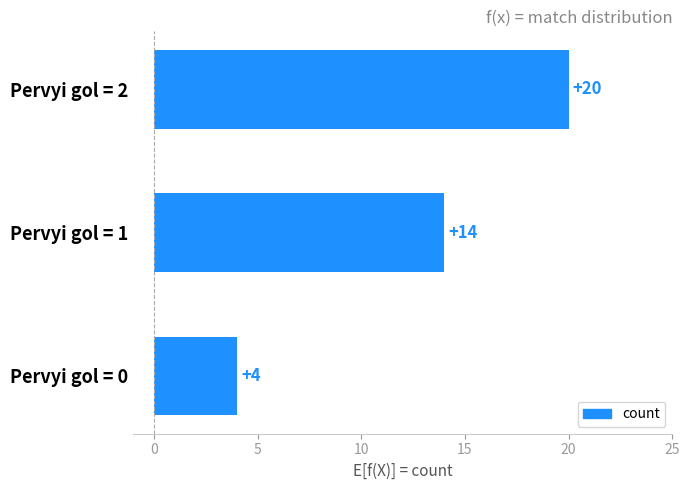

What is the sum of the values at Pervyi gol = 2 and Pervyi gol = 1?

34